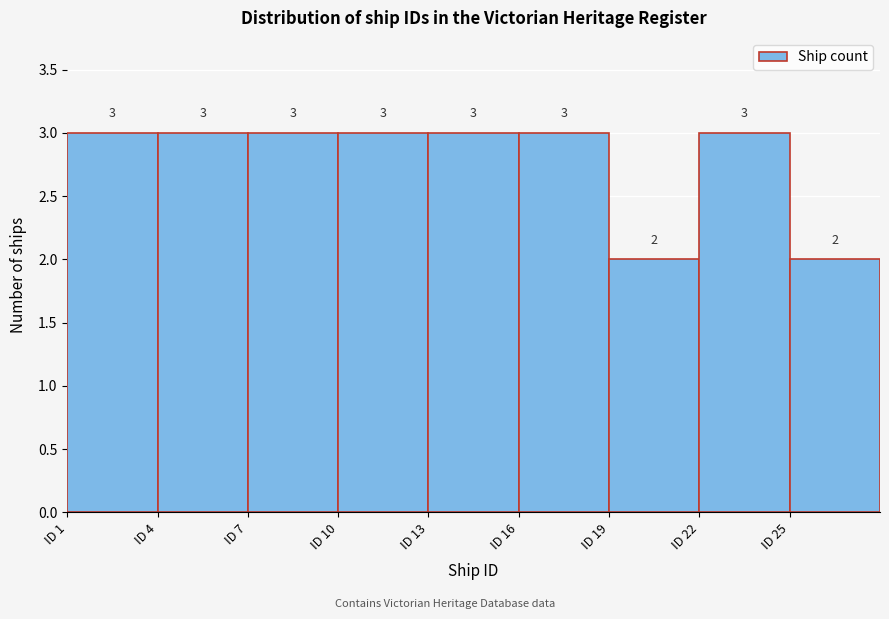

Reading left to right, transcribe this chart: for each bar, give the range it covers on the x-axis and its height.

1 to 4: 3
4 to 7: 3
7 to 10: 3
10 to 13: 3
13 to 16: 3
16 to 19: 3
19 to 22: 2
22 to 25: 3
25 to 28: 2